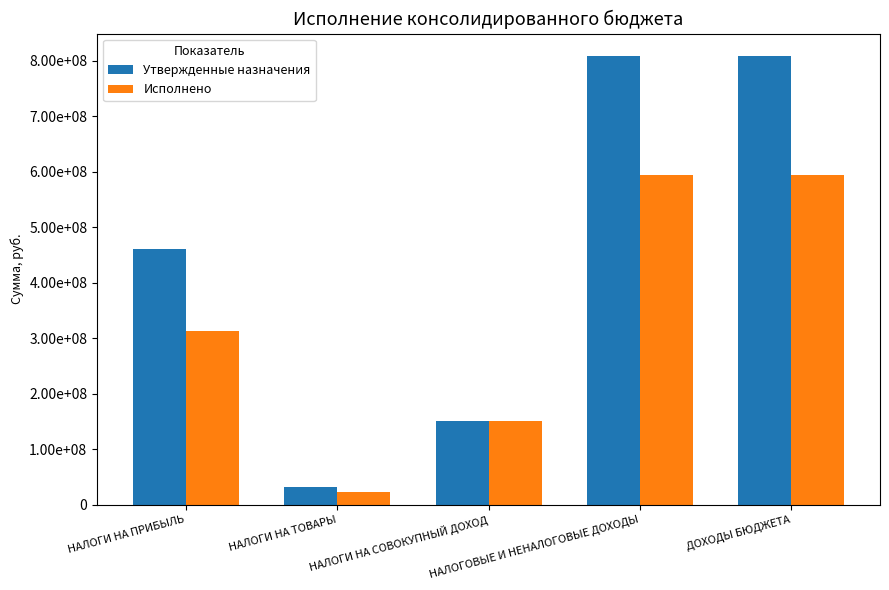

At how many categories does at least one series exceed 389453183?

3